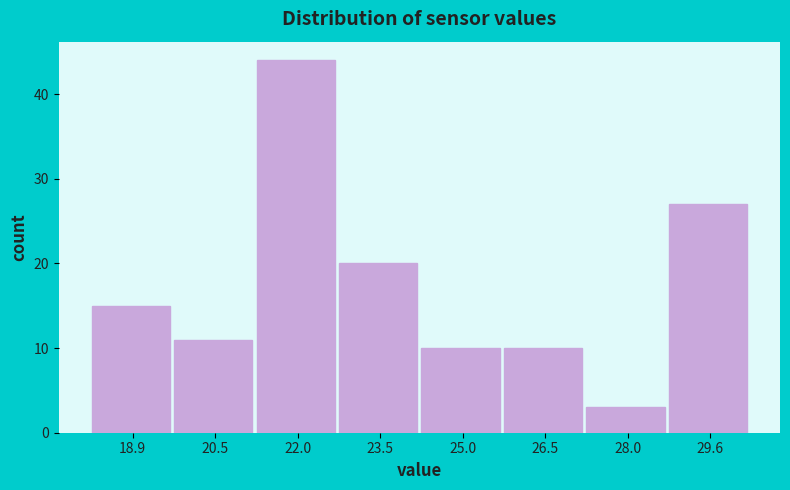

Reading left to right, list every bar in this chart as the range it spans on the x-axis followed by its height. Neither the bar edges nor the heights are printed on the chart, so give them approximately, as read against the axes.

18.2 to 19.6: 15
19.6 to 21.2: 11
21.2 to 22.8: 44
22.8 to 24.2: 20
24.2 to 25.8: 10
25.8 to 27.2: 10
27.2 to 28.8: 3
28.8 to 30.4: 27